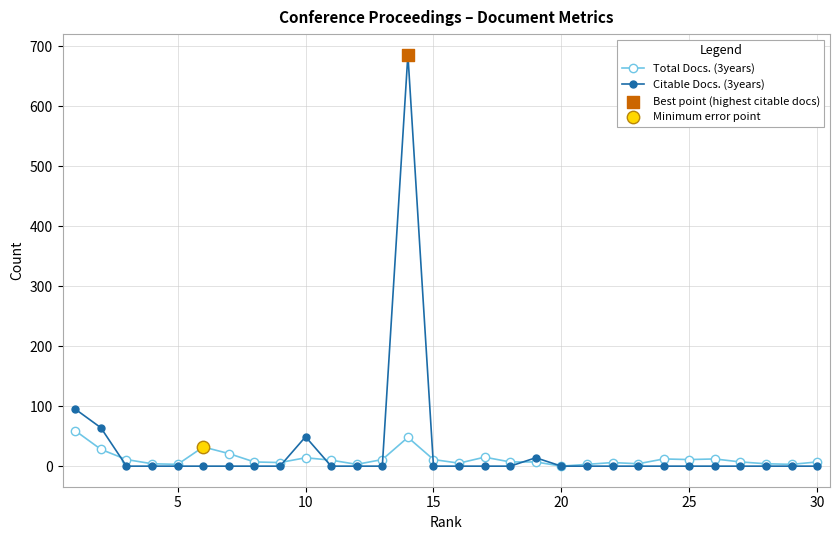

Which series has the largest total across all categories?

Citable Docs. (3years)